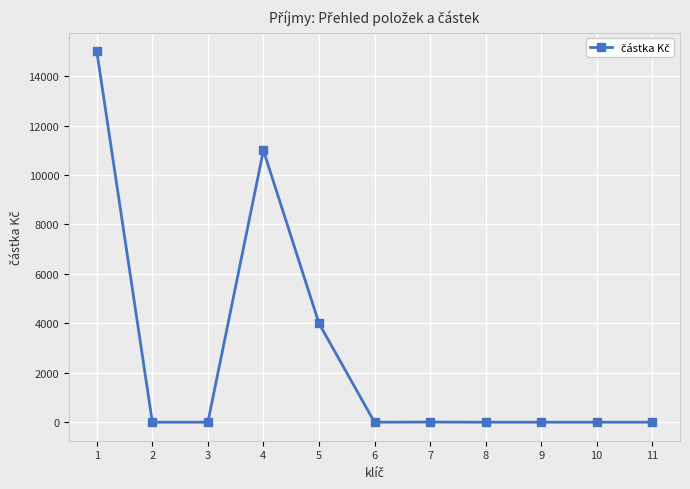

Where is the first local maximum?

4